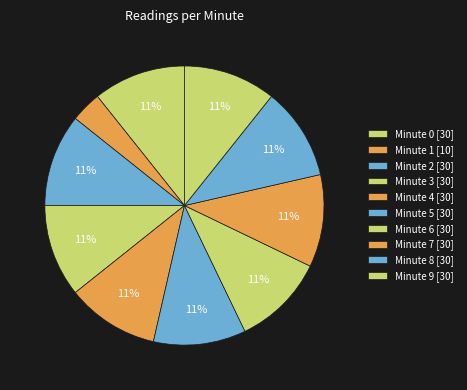

How many segments does this pie chart have?

10